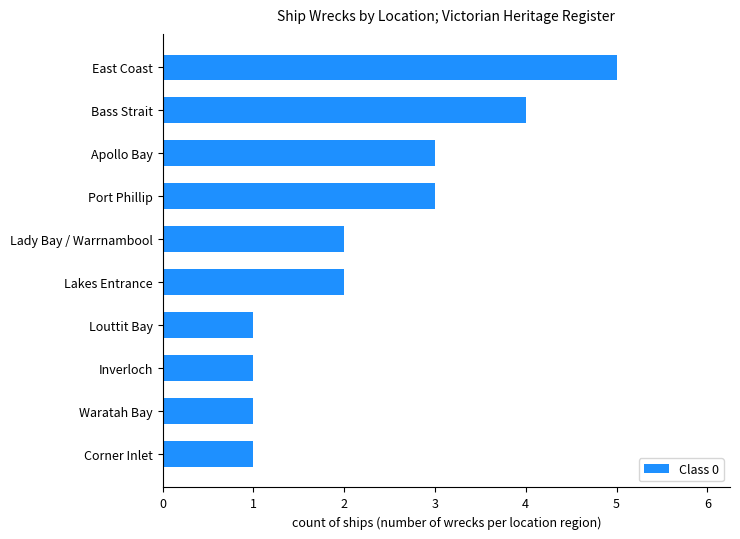

The chart shows a value of 3 at Apollo Bay. True or false?

True